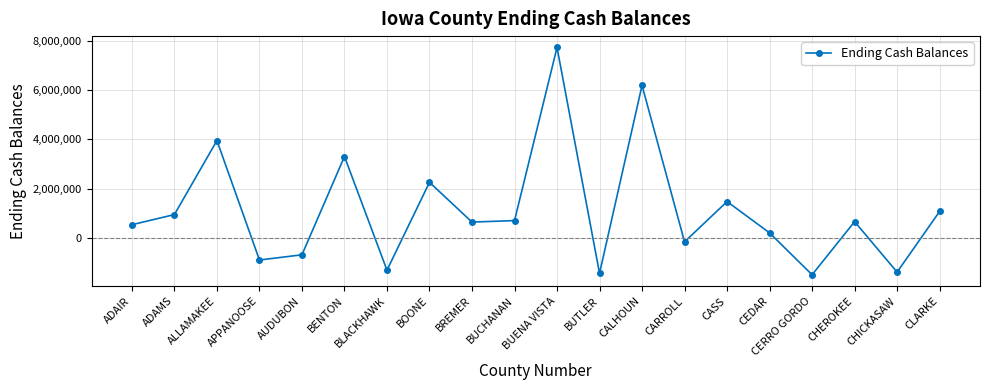

What is the greatest value displayed?

7718989.5